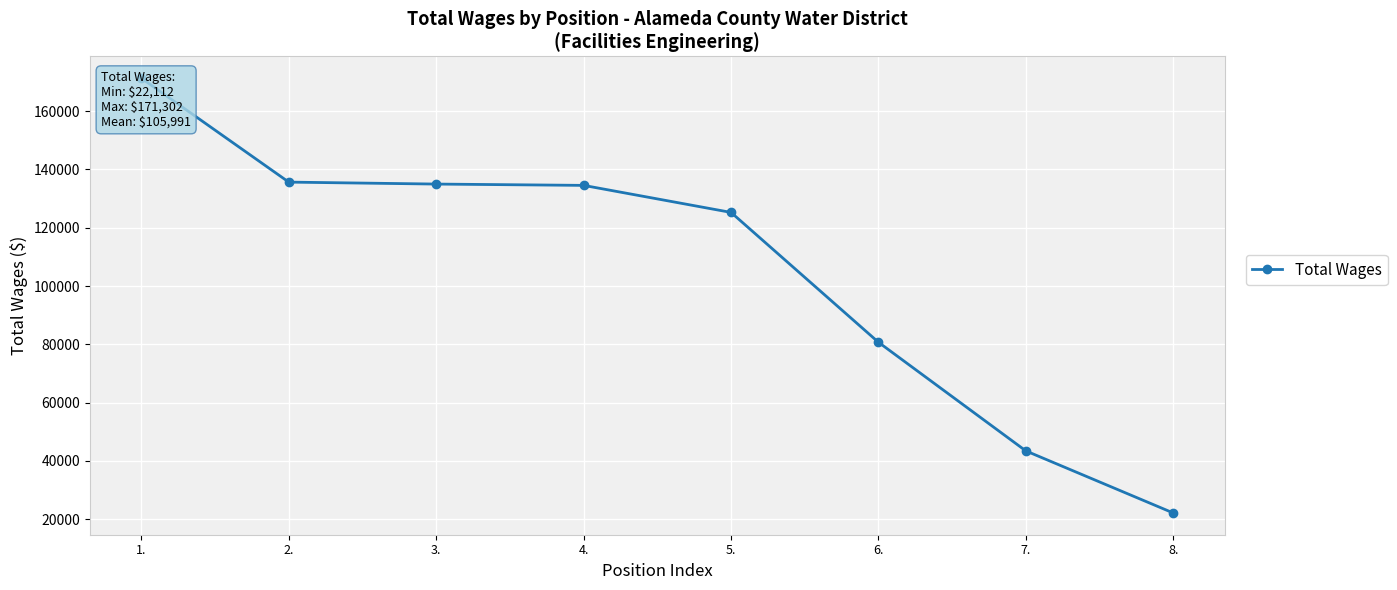

What position from the right is 8.?

1